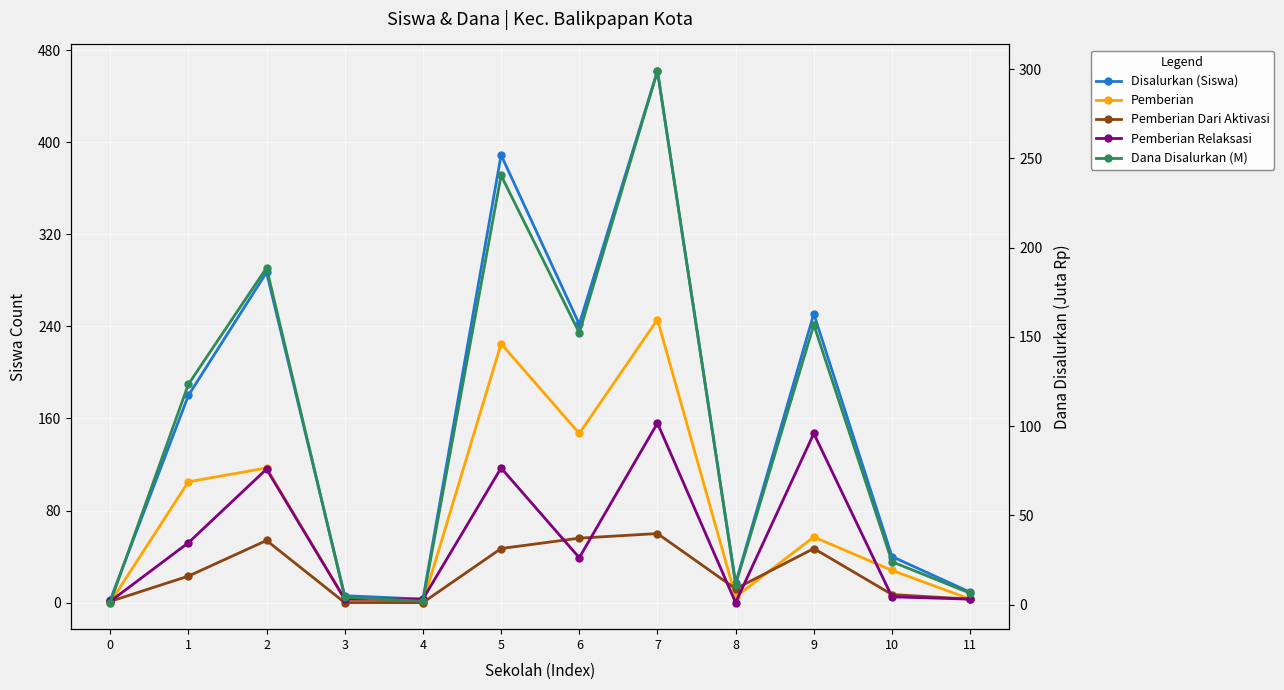

Is it true that Dana Disalurkan (M) equals 123.4 at 1?

True